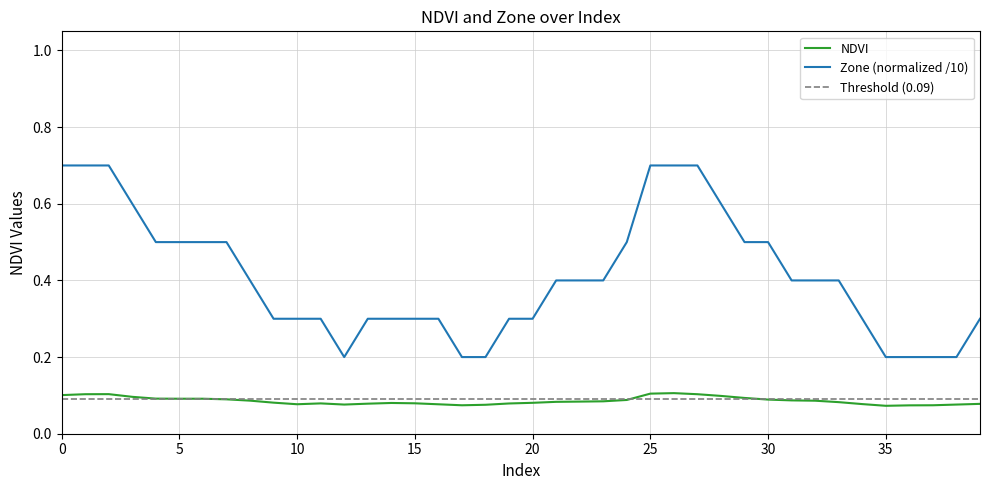

True or false: Zone and NDVI cross at least once.

False